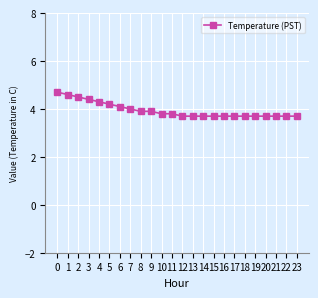

What is the sum of all values?

94.6